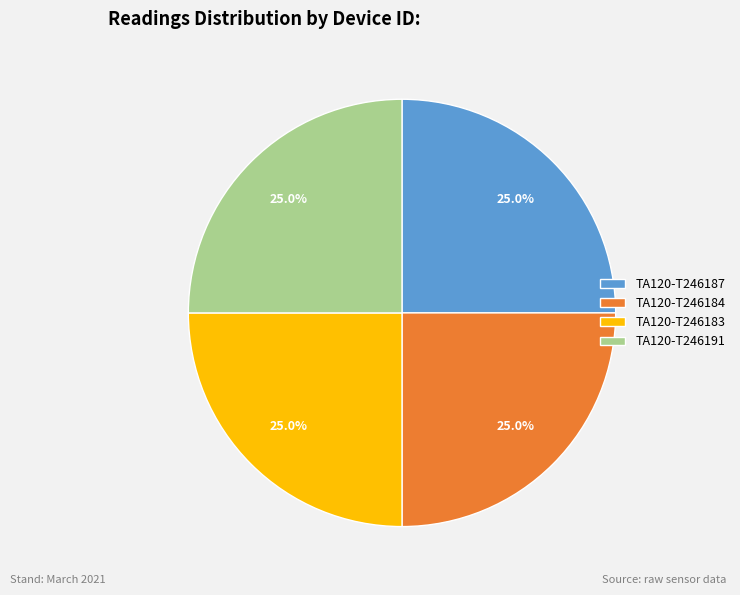

How much of the chart is everything except TA120-T246184?

75.0%